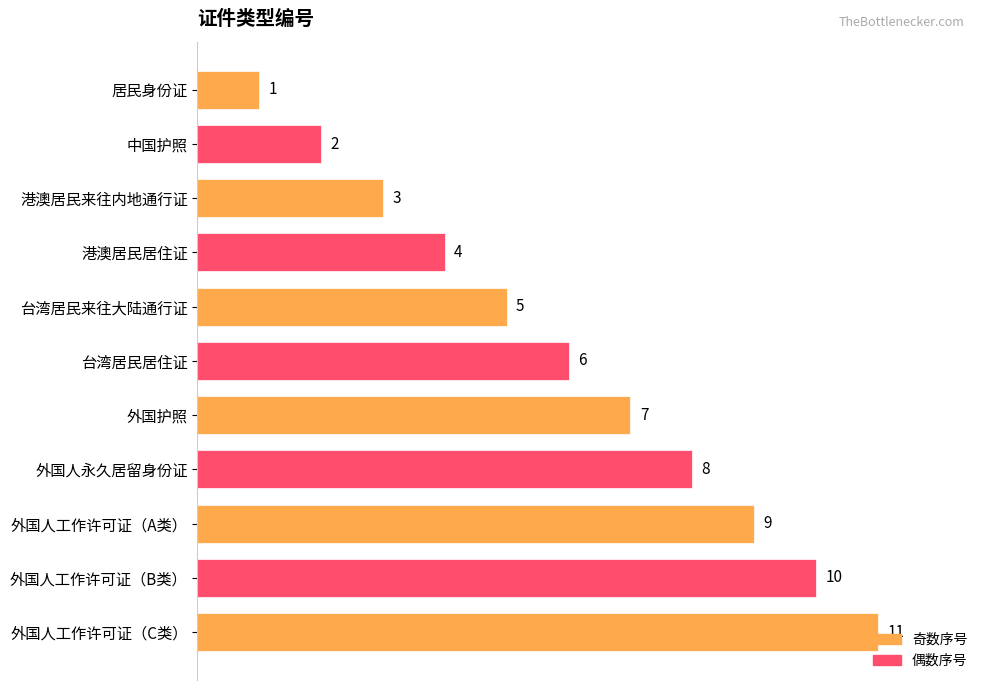

What is the greatest value displayed?

11